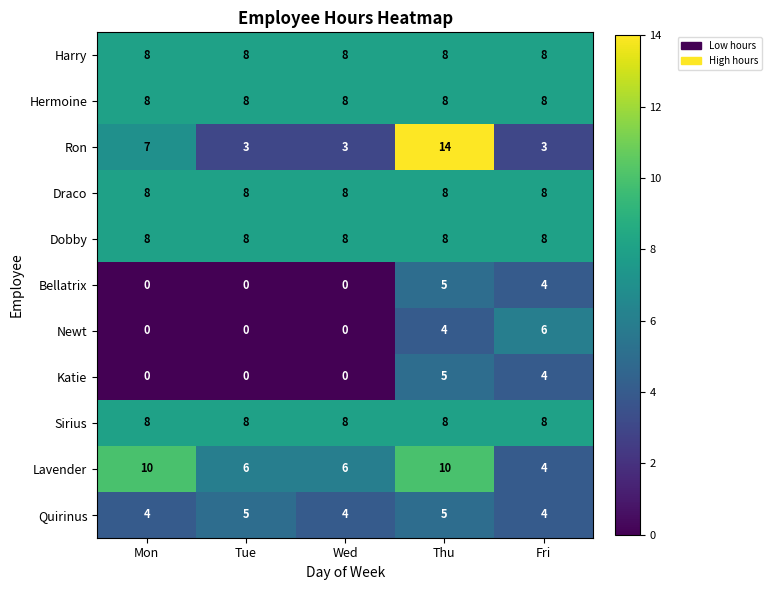

At how many categories does at least one series exceed 5?

5